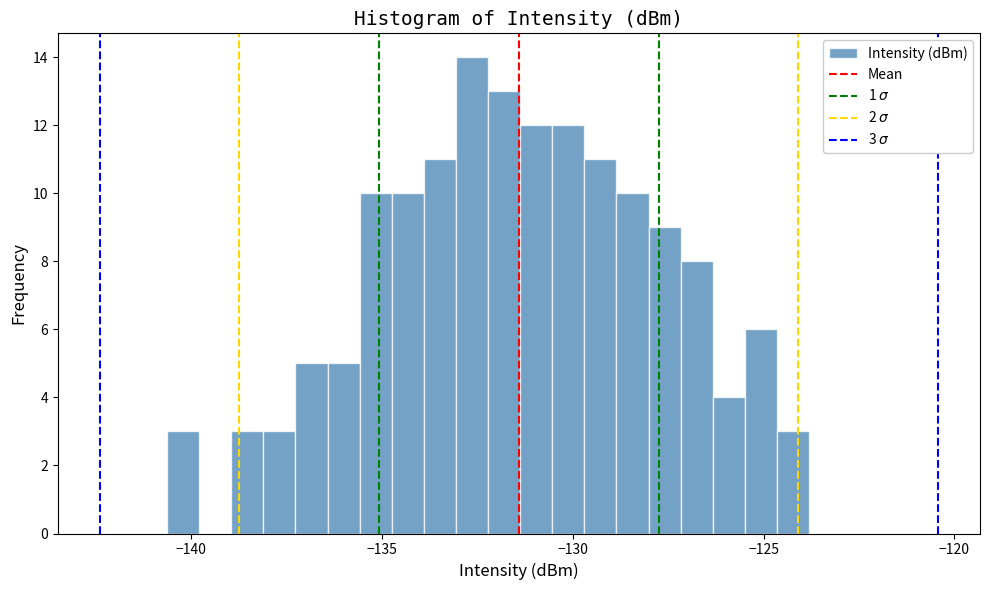

Around what value on the x-axis is the tallest bar? Give the approximate position of its centre, as read against the axis.

-132.5